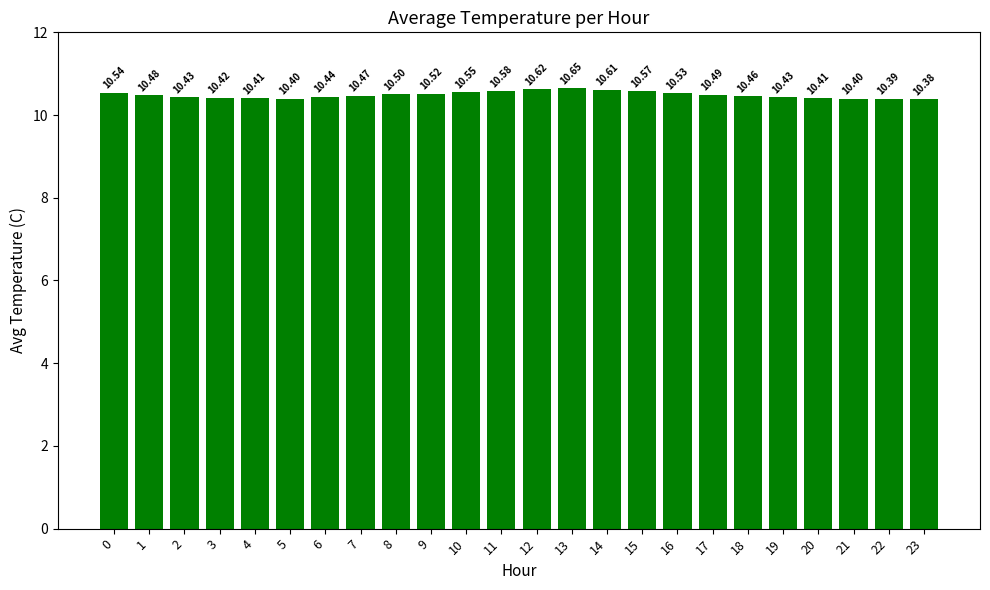

Which label corresponds to the largest value in the chart?

13